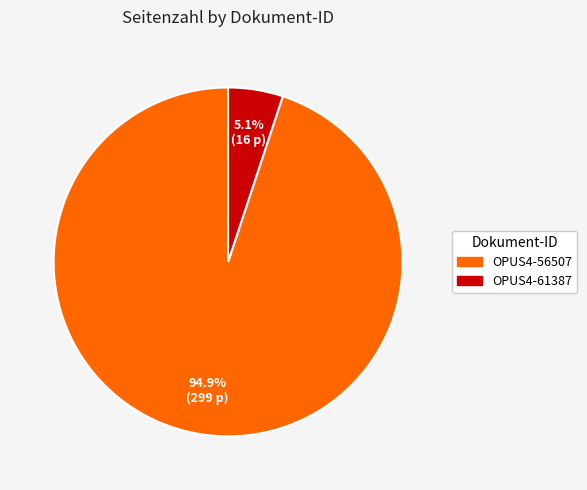

Which has a higher value, OPUS4-56507 or OPUS4-61387?

OPUS4-56507